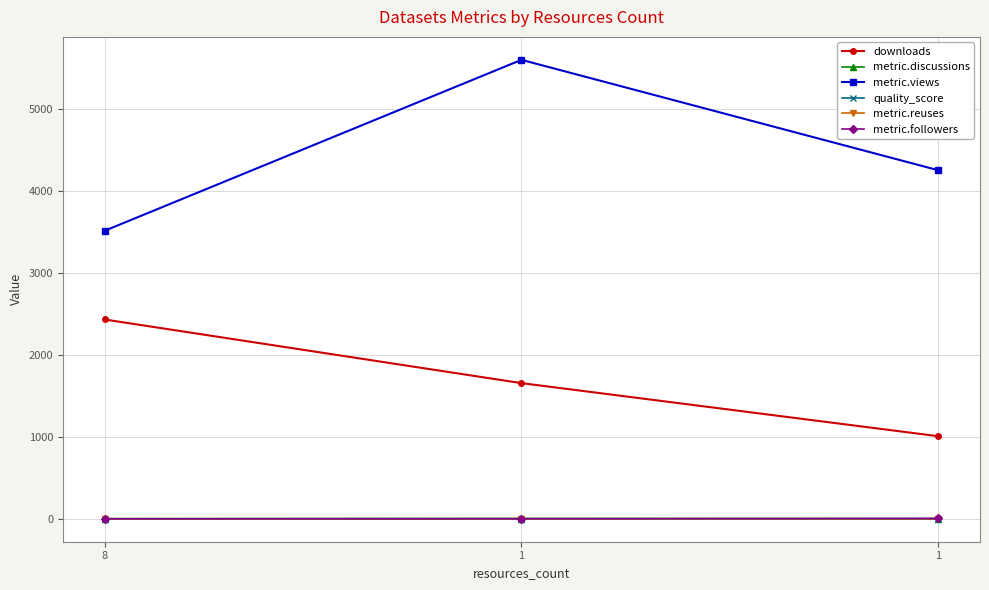

What is the sum of the metric.views values at 8 and 1?

7771.0